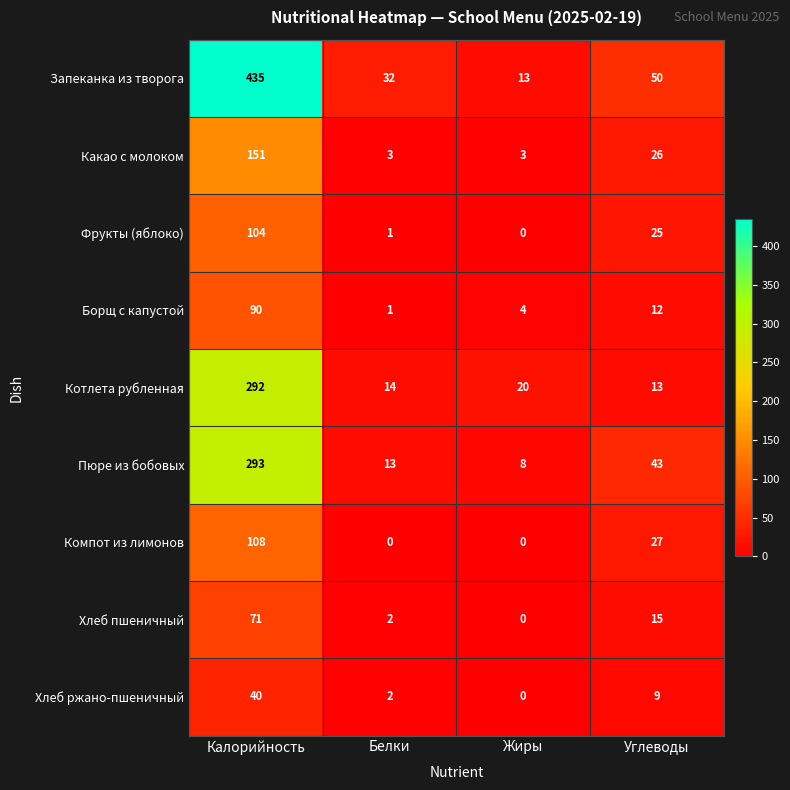

The value of Компот из лимонов at Углеводы is 8. True or false?

False